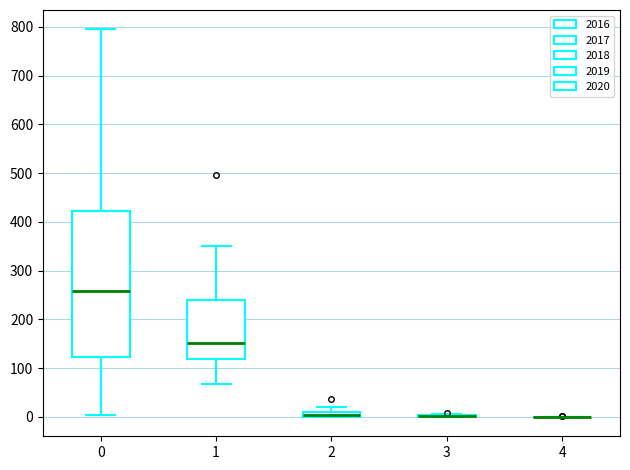

Comparing the boxes themselves (not the whiskers), which one is the tallest?

0